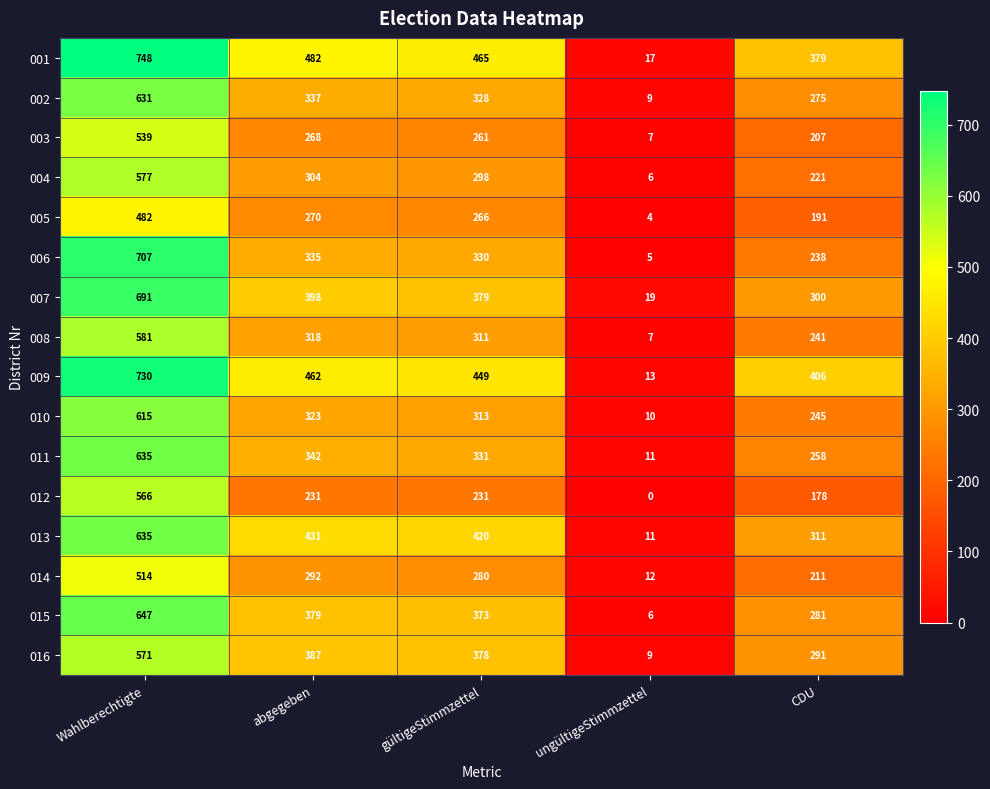

What is the average value of the 002 series?

316